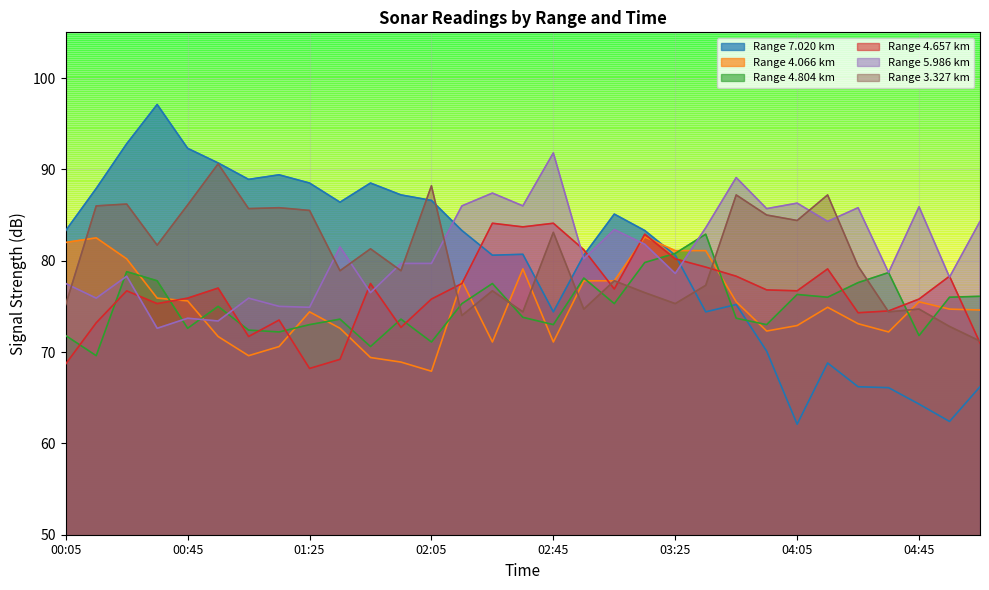

Reading left to right, what are all the values shown in this chart?

7.020: 00:05=83.3	00:15=87.9	00:25=92.8	00:35=97.1	00:45=92.3	00:55=90.7	01:05=88.9	01:15=89.4	01:25=88.5	01:35=86.4	01:45=88.5	01:55=87.2	02:05=86.6	02:15=83.3	02:25=80.6	02:35=80.7	02:45=74.4	02:55=80.6	03:05=85.1	03:15=83.3	03:25=80.6	03:35=74.4	03:45=75.2	03:55=70.1	04:05=62.1	04:15=68.8	04:25=66.2	04:35=66.1	04:45=64.3	04:55=62.4	05:05=66.2
4.066: 00:05=82.0	00:15=82.5	00:25=80.2	00:35=75.9	00:45=75.6	00:55=71.7	01:05=69.6	01:15=70.6	01:25=74.4	01:35=72.6	01:45=69.4	01:55=68.9	02:05=67.9	02:15=77.8	02:25=71.1	02:35=79.1	02:45=71.1	02:55=77.8	03:05=77.8	03:15=82.6	03:25=81.1	03:35=81.1	03:45=75.5	03:55=72.3	04:05=72.9	04:15=74.9	04:25=73.1	04:35=72.2	04:45=75.5	04:55=74.7	05:05=74.6
4.804: 00:05=71.8	00:15=69.6	00:25=78.8	00:35=77.8	00:45=72.6	00:55=75.0	01:05=72.4	01:15=72.2	01:25=73.0	01:35=73.6	01:45=70.6	01:55=73.6	02:05=71.1	02:15=75.3	02:25=77.5	02:35=73.8	02:45=73.0	02:55=78.1	03:05=75.3	03:15=79.8	03:25=80.8	03:35=82.9	03:45=73.7	03:55=73.0	04:05=76.3	04:15=76.0	04:25=77.6	04:35=78.7	04:45=71.8	04:55=76.0	05:05=76.1
4.657: 00:05=68.7	00:15=73.2	00:25=76.7	00:35=75.3	00:45=75.9	00:55=77.0	01:05=71.7	01:15=73.5	01:25=68.2	01:35=69.2	01:45=77.5	01:55=72.7	02:05=75.8	02:15=77.5	02:25=84.1	02:35=83.7	02:45=84.1	02:55=81.2	03:05=76.9	03:15=82.9	03:25=80.2	03:35=79.3	03:45=78.3	03:55=76.8	04:05=76.7	04:15=79.1	04:25=74.3	04:35=74.5	04:45=75.8	04:55=78.3	05:05=71.0
5.986: 00:05=77.5	00:15=75.9	00:25=78.3	00:35=72.6	00:45=73.7	00:55=73.4	01:05=75.9	01:15=75.0	01:25=74.9	01:35=81.5	01:45=76.5	01:55=79.7	02:05=79.7	02:15=86.0	02:25=87.4	02:35=86.0	02:45=91.8	02:55=80.2	03:05=83.4	03:15=81.8	03:25=78.6	03:35=83.6	03:45=89.1	03:55=85.7	04:05=86.3	04:15=84.3	04:25=85.8	04:35=78.7	04:45=85.9	04:55=78.2	05:05=84.3
3.327: 00:05=75.2	00:15=86.0	00:25=86.2	00:35=81.7	00:45=86.1	00:55=90.6	01:05=85.7	01:15=85.8	01:25=85.5	01:35=78.9	01:45=81.3	01:55=78.9	02:05=88.2	02:15=74.0	02:25=76.7	02:35=74.4	02:45=83.1	02:55=74.7	03:05=77.8	03:15=76.5	03:25=75.3	03:35=77.3	03:45=87.2	03:55=85.0	04:05=84.4	04:15=87.2	04:25=79.4	04:35=74.4	04:45=74.7	04:55=72.8	05:05=71.2